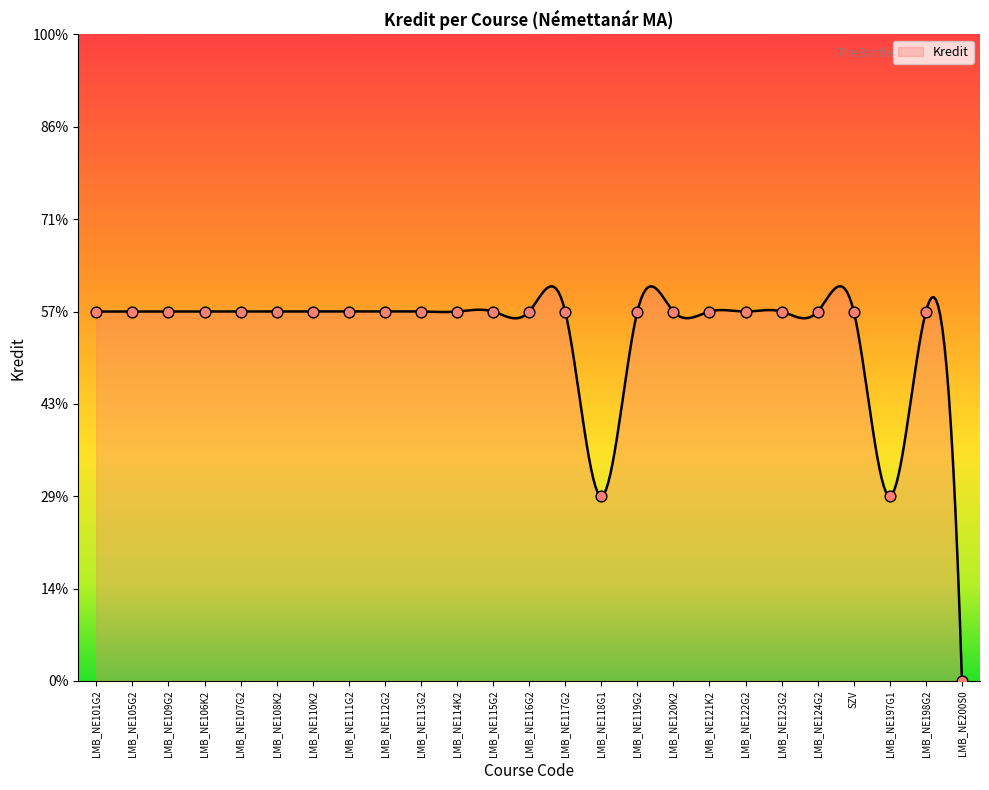

What is the change in value from LMB_NE122G2 to LMB_NE200S0?

-2